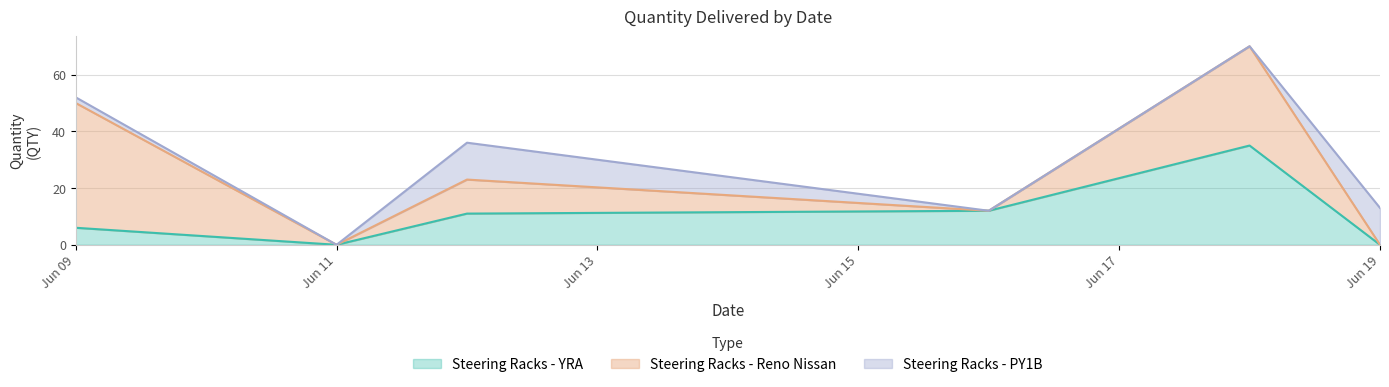

What are all the series names shown in the legend?

Steering Racks - YRA, Steering Racks - Reno Nissan, Steering Racks - PY1B